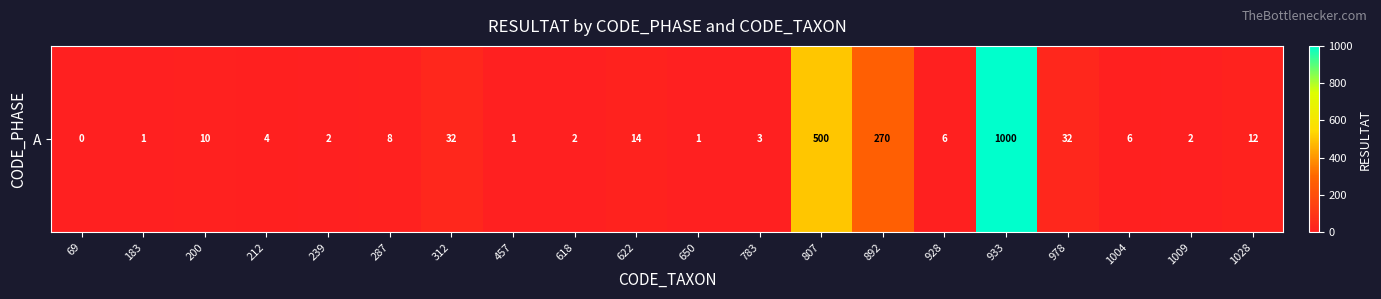

What is the ratio of the value at 183 to the value at 650?

1.0